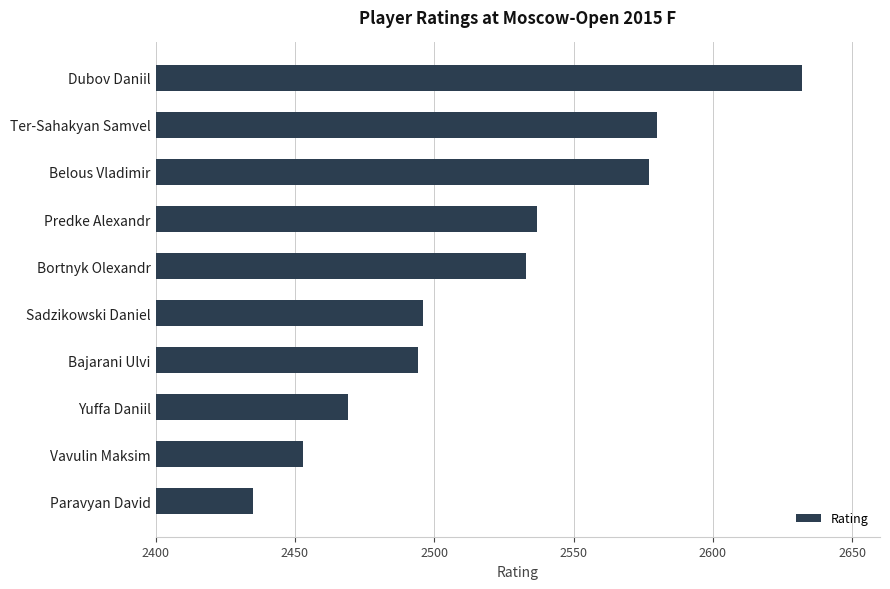

Reading top to bottom, what are all the values shown in this chart?

2632	2580	2577	2537	2533	2496	2494	2469	2453	2435